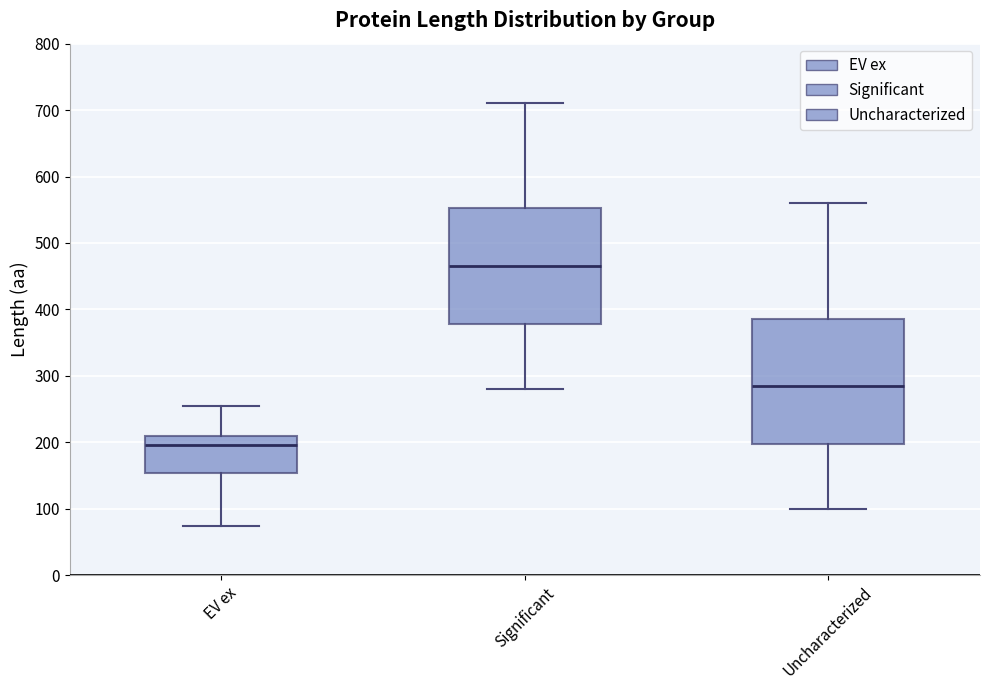

Where is the lower edge of the box for Significant on the y-axis? The values are not printed on the chart, so give them approximately, as read against the axis.

380